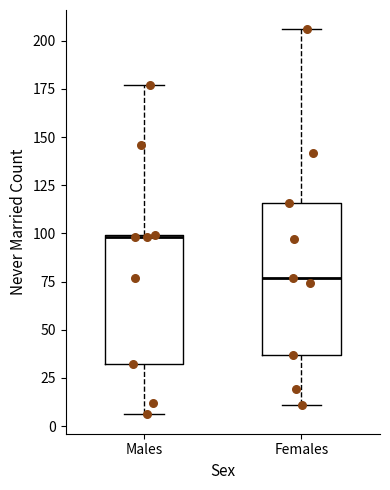

Which box's median line is the highest?

Males